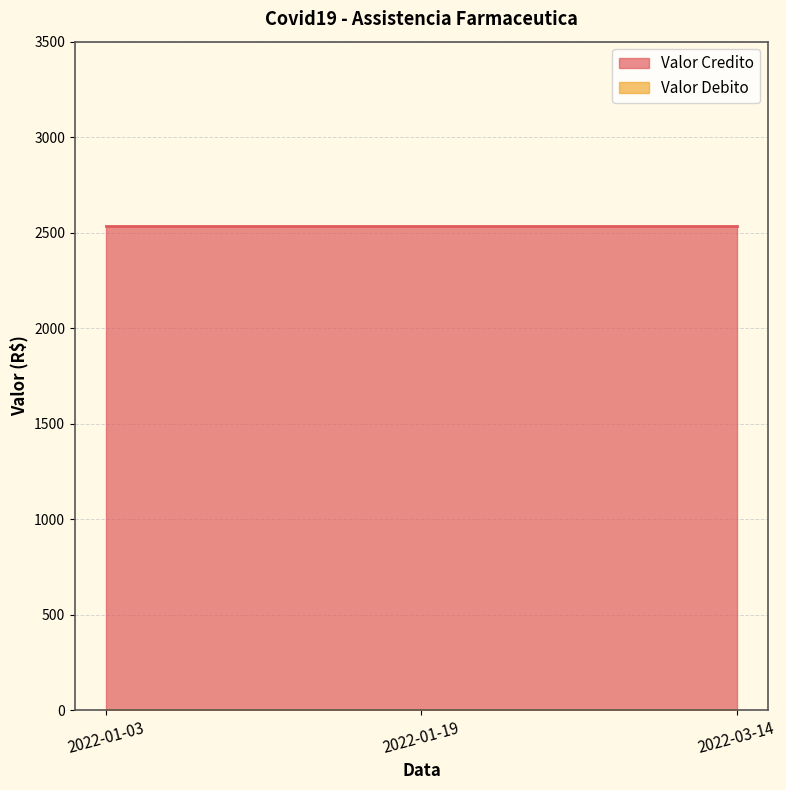

What is the difference between the highest and lowest values at 2022-01-03?

2533.2